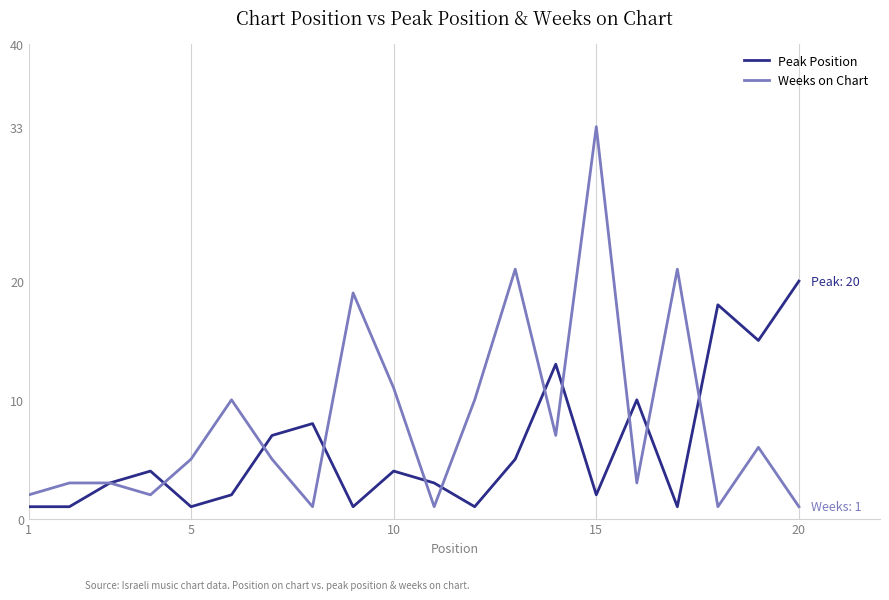

List the series in order of their peak value, lowest first.

Peak Position, Weeks on Chart